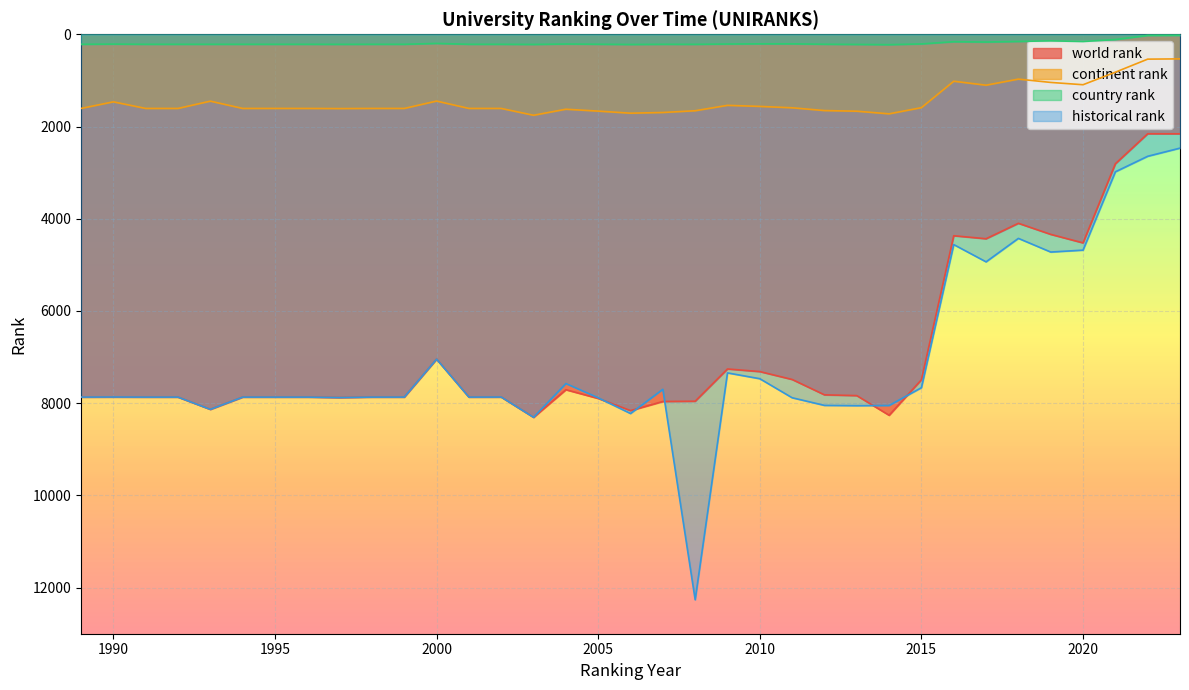

Which label corresponds to the largest value in the chart?

2008